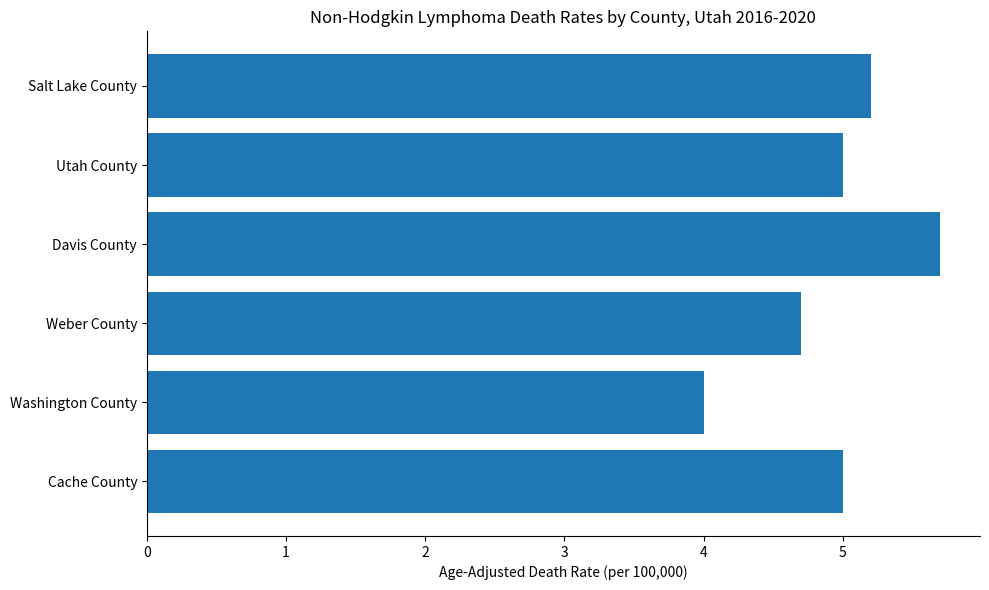

What is the approximate value at Utah County?

5.0